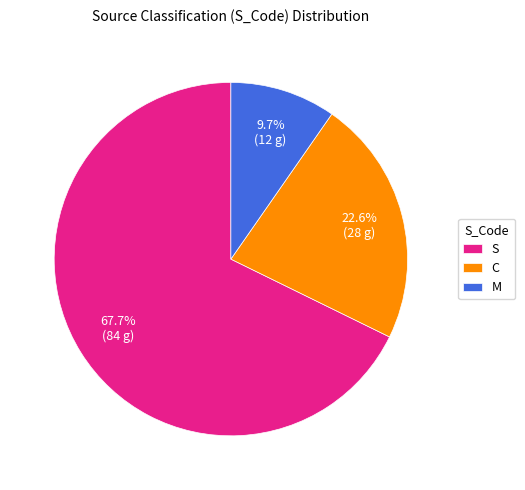

What percentage is the C slice, to the nearest percent?

23%